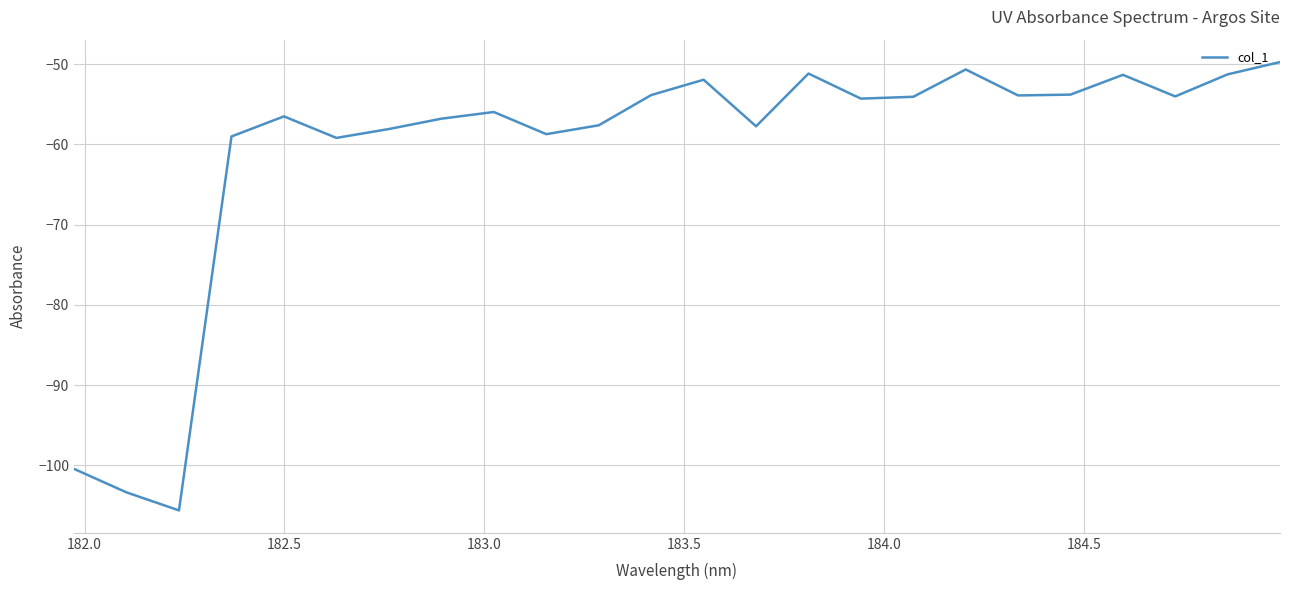

What is the maximum value shown in the chart?

-49.7